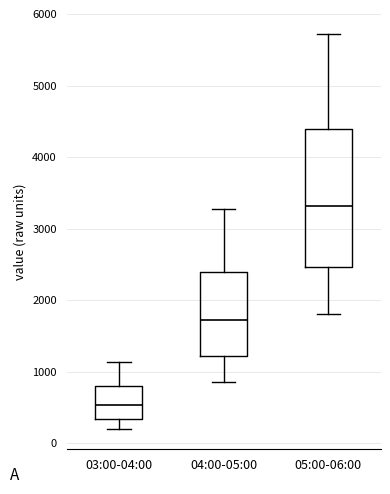

Which box's median line is the highest?

05:00-06:00